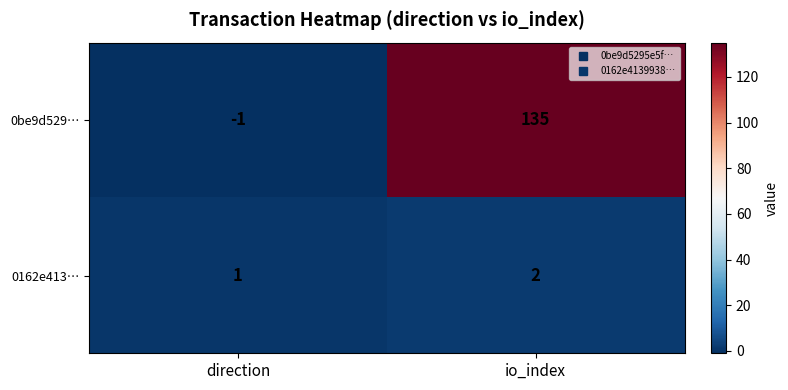

The 0be9d529… series shows 135 at io_index. True or false?

True